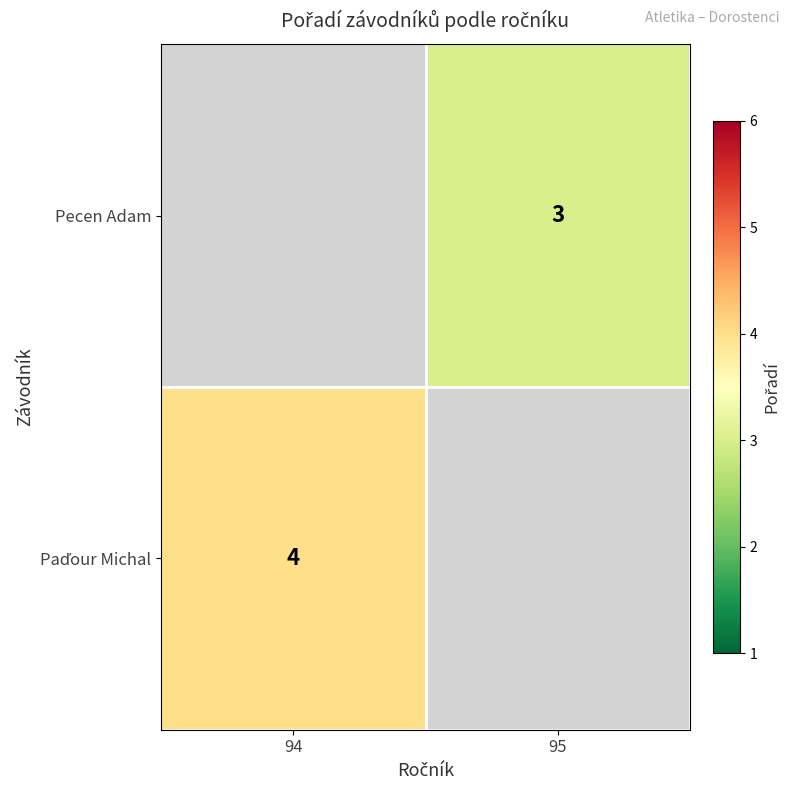

The Pecen Adam series shows 5 at 95. True or false?

False